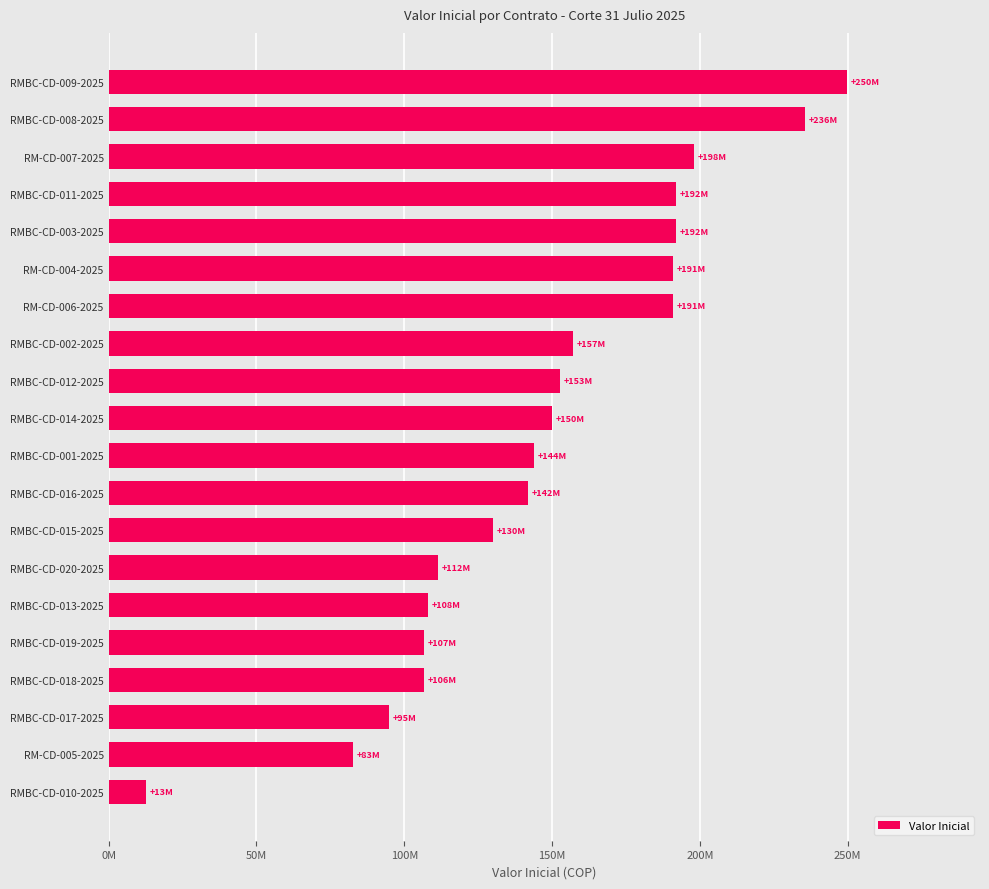

What is the difference between the maximum and second lowest values?

167077200